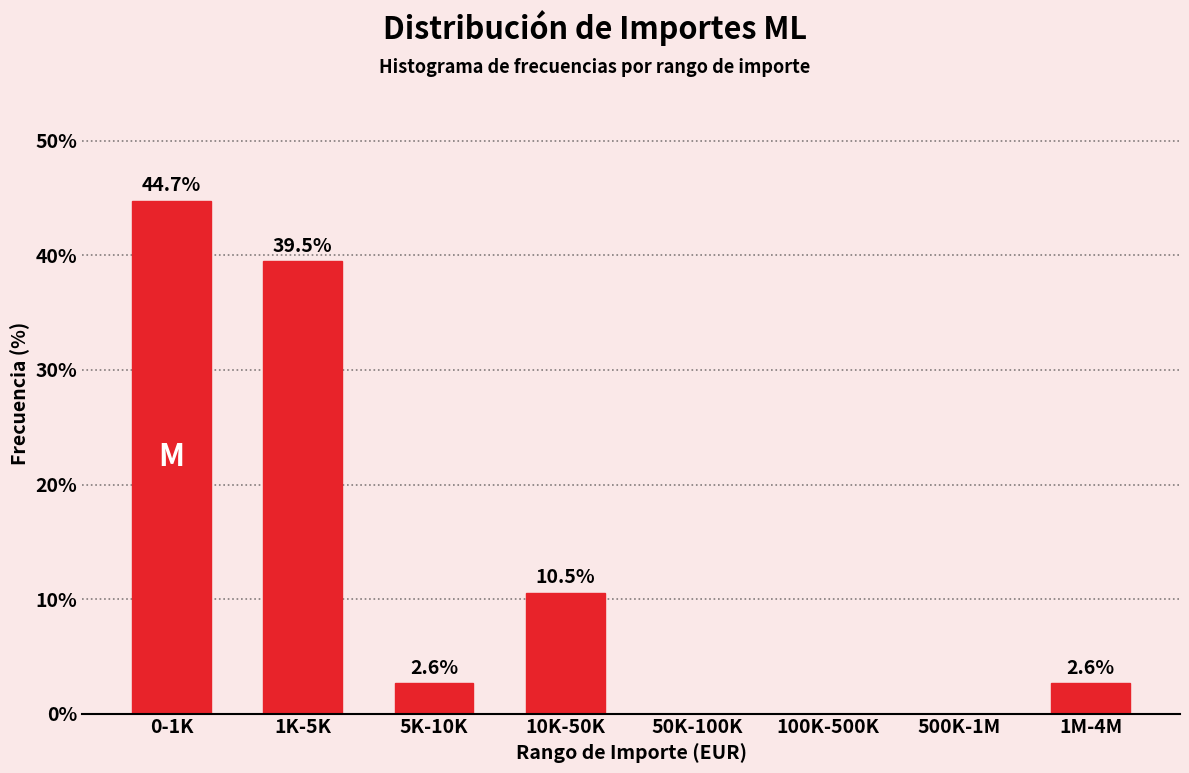

Reading right to left, what are all the values shown in this chart?

1M-4M=2.6	500K-1M=0.0	100K-500K=0.0	50K-100K=0.0	10K-50K=10.5	5K-10K=2.6	1K-5K=39.5	0-1K=44.7